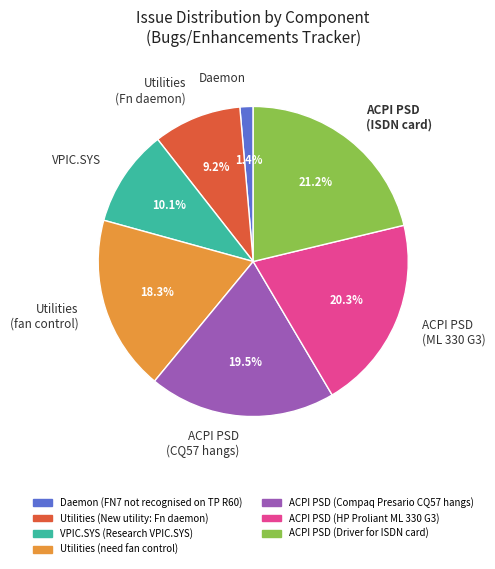

What is the largest slice in the pie chart?

ACPI PSD (ISDN card)